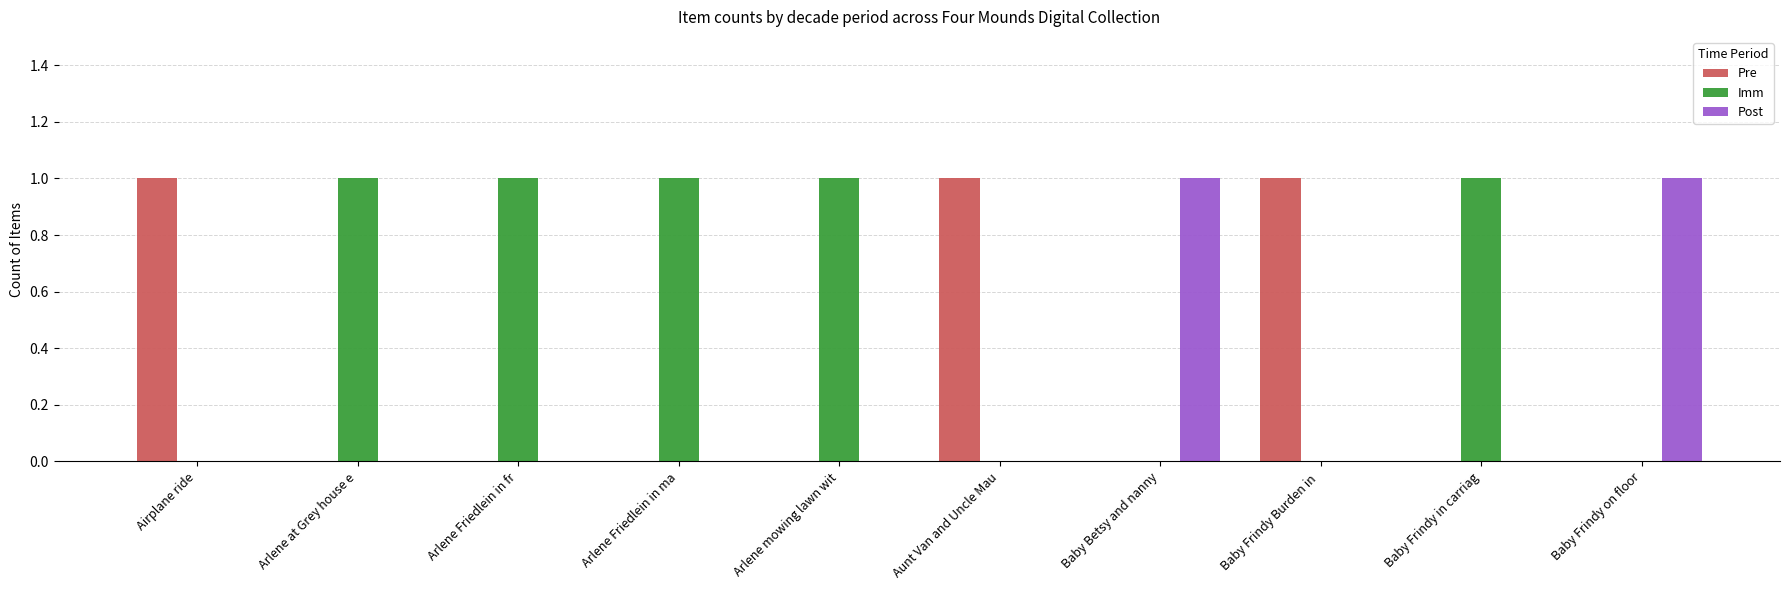

Are the bars horizontal?

No